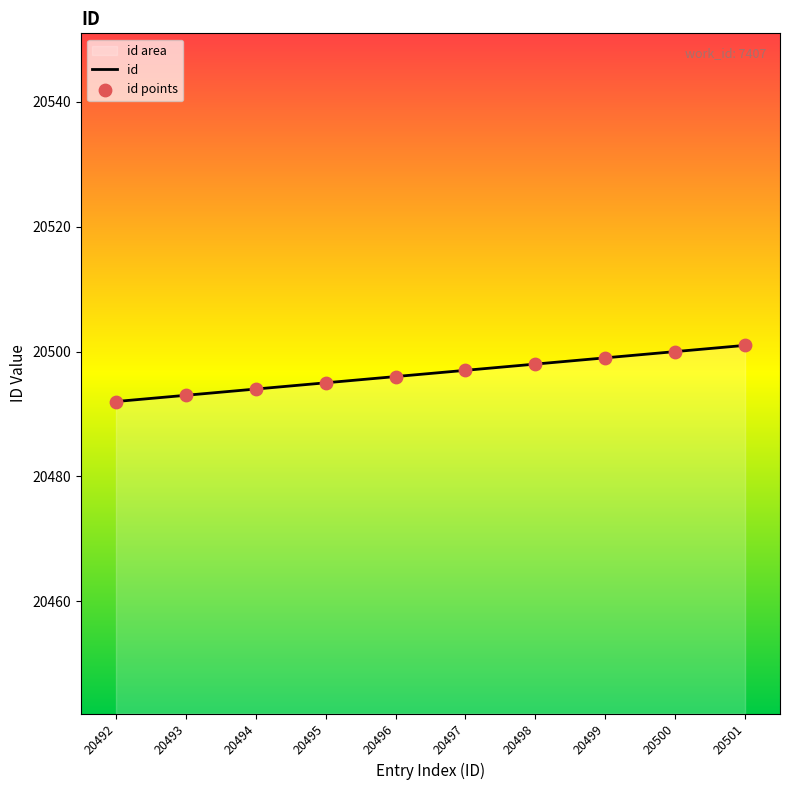

What is the change in value from 20496 to 20501?

+5